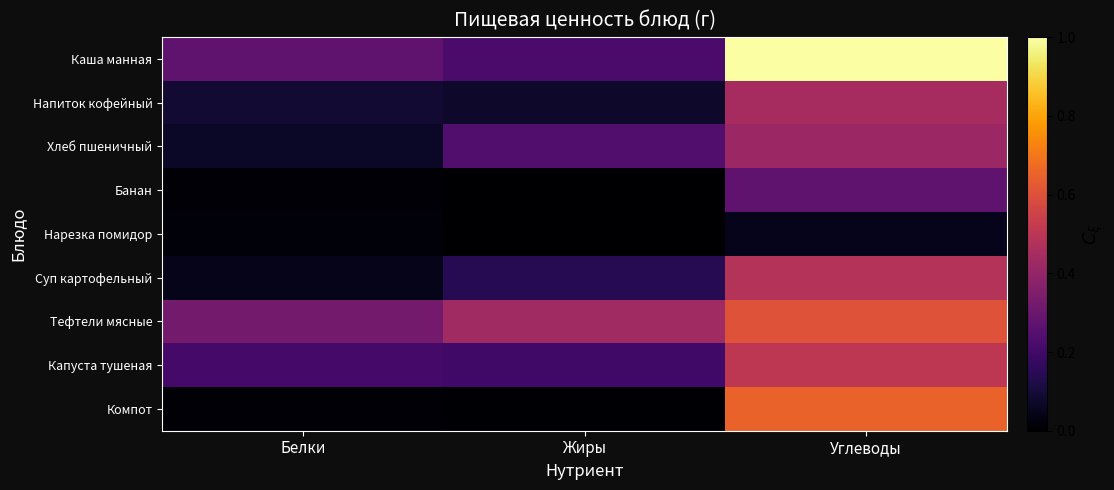

Which series has the widest spread of values?

Каша манная